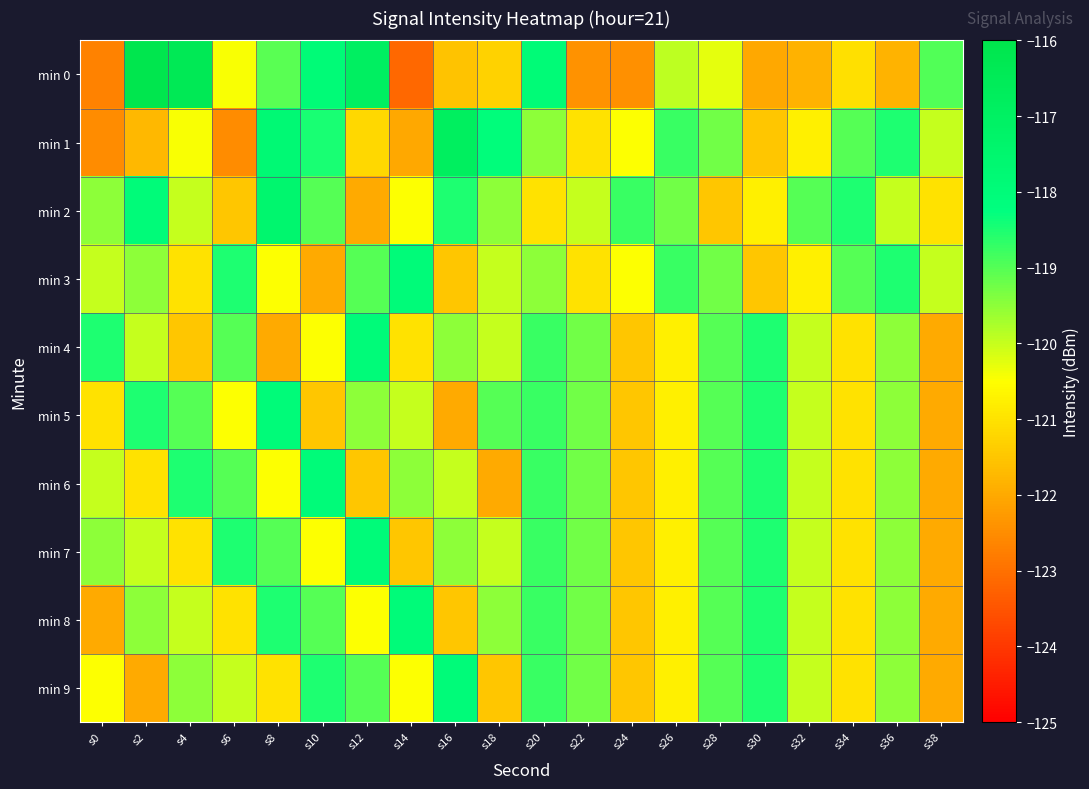

Rank the series by their maximum value, from highest to lowest.

min 0, min 1, min 2, min 3, min 4, min 5, min 6, min 7, min 8, min 9